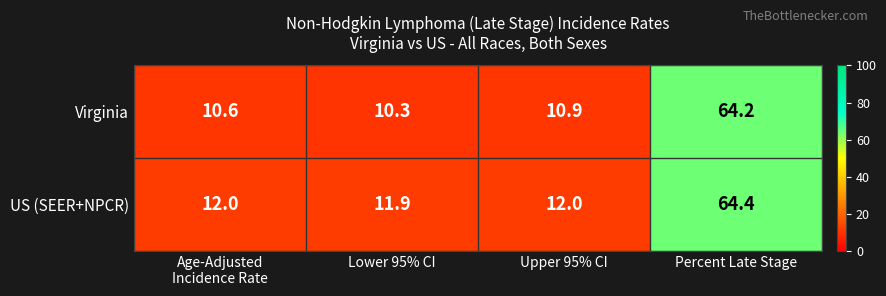

What is the difference between the maximum and minimum values in the US (SEER+NPCR) series?

52.5